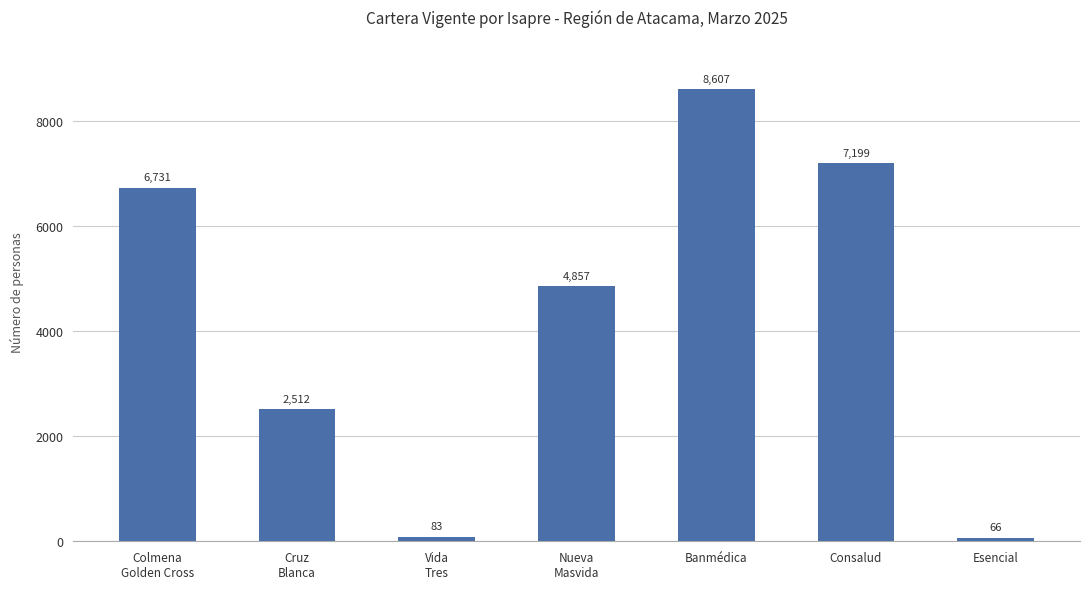

What is the label of the 4th bar from the left?

Nueva
Masvida